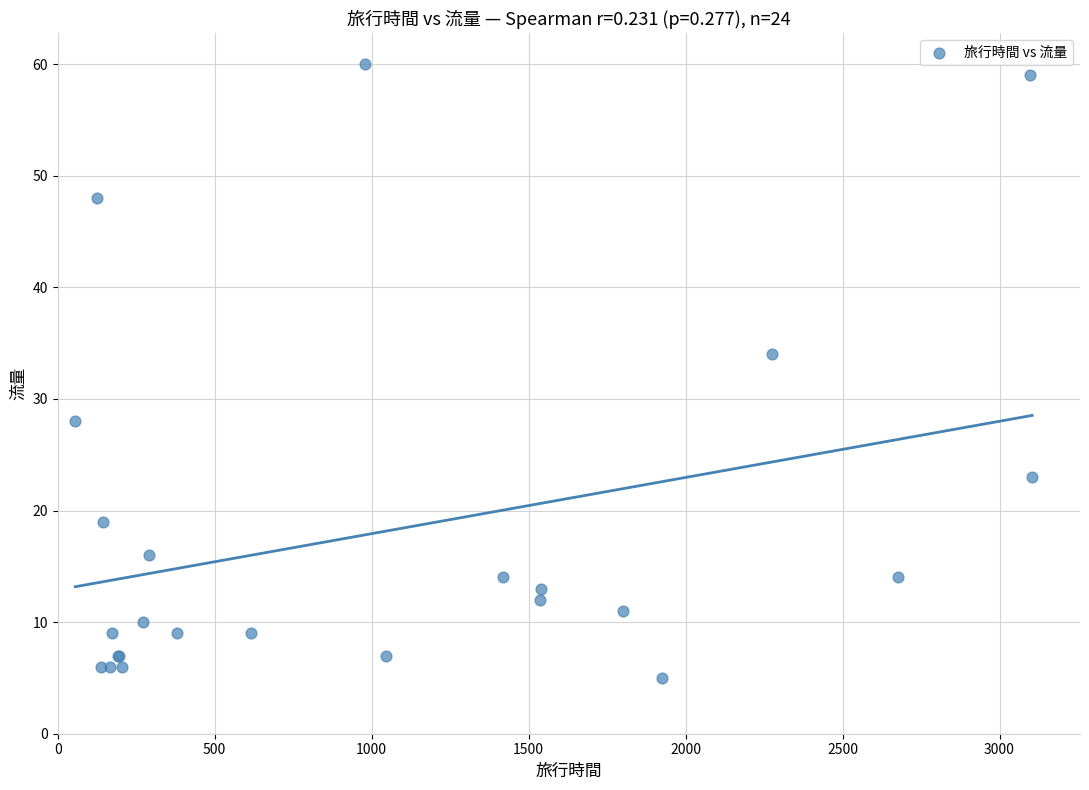

What Y value in the scatter plot is closest to 32?

34